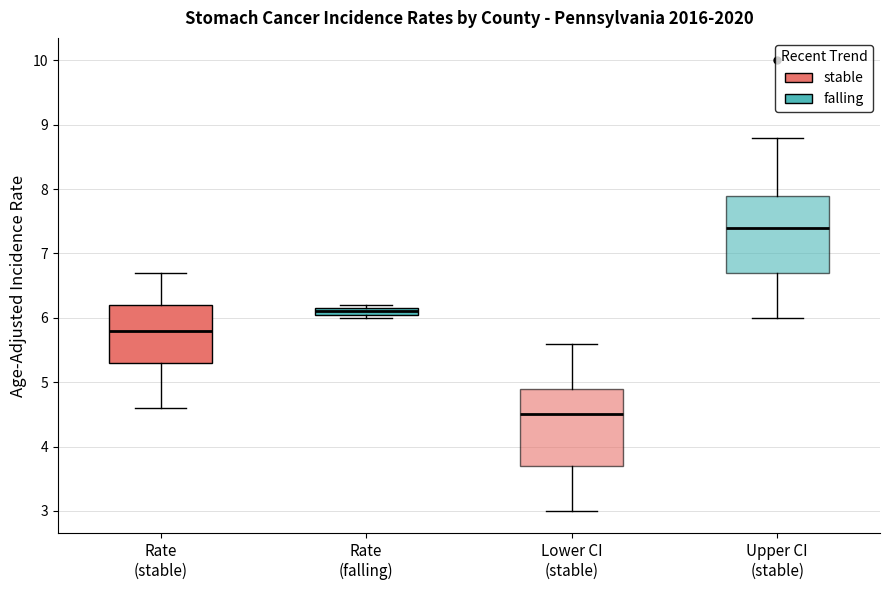

Which box's median line is the highest?

Upper CI (stable)